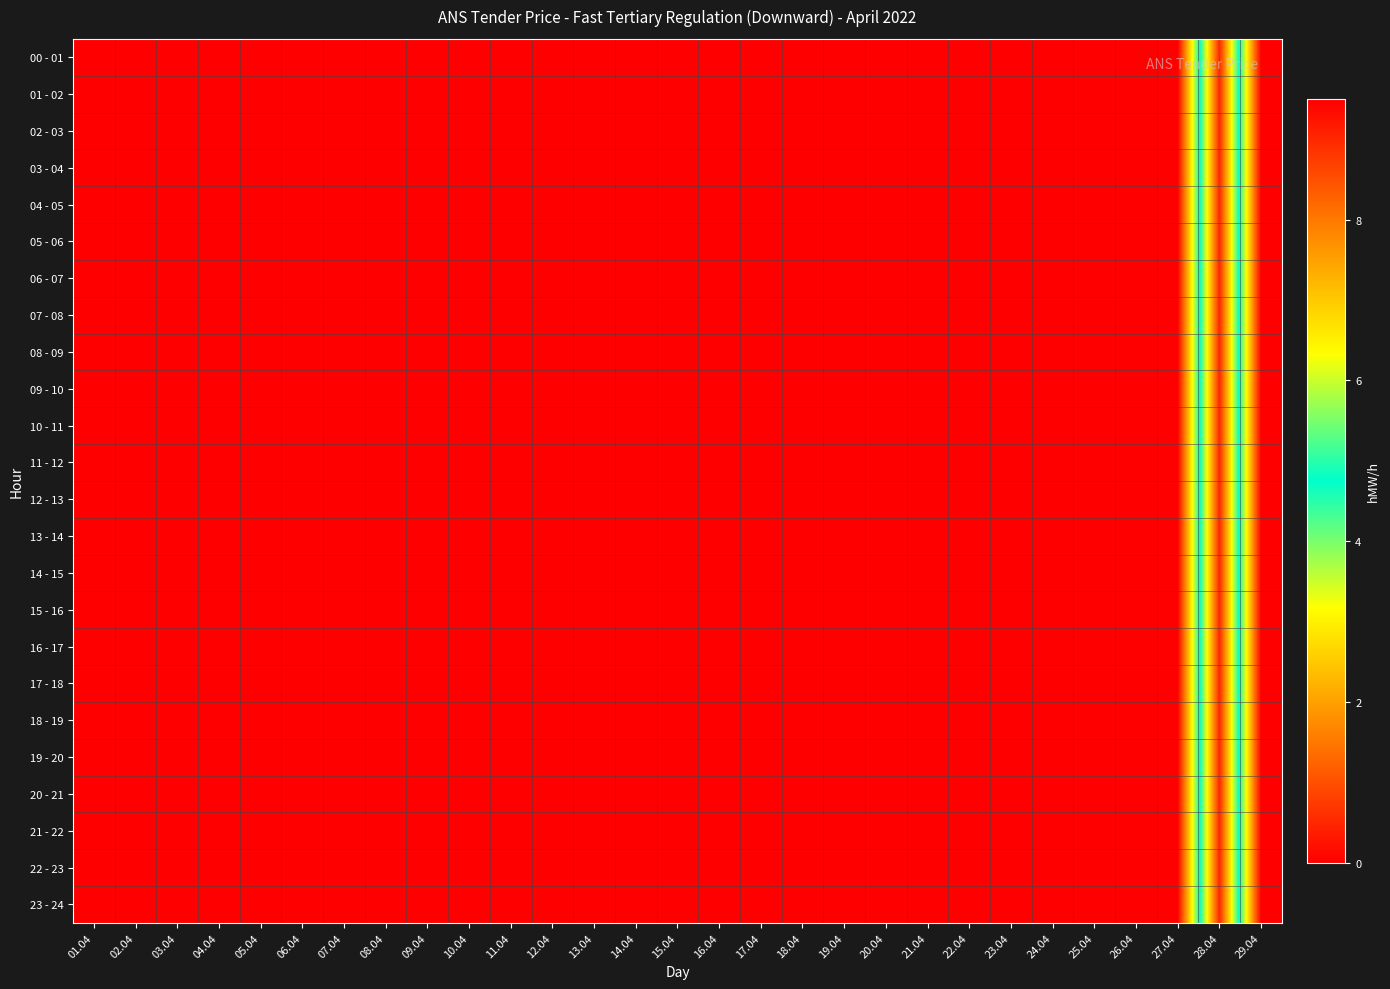

Which label corresponds to the smallest value in the chart?

01.04